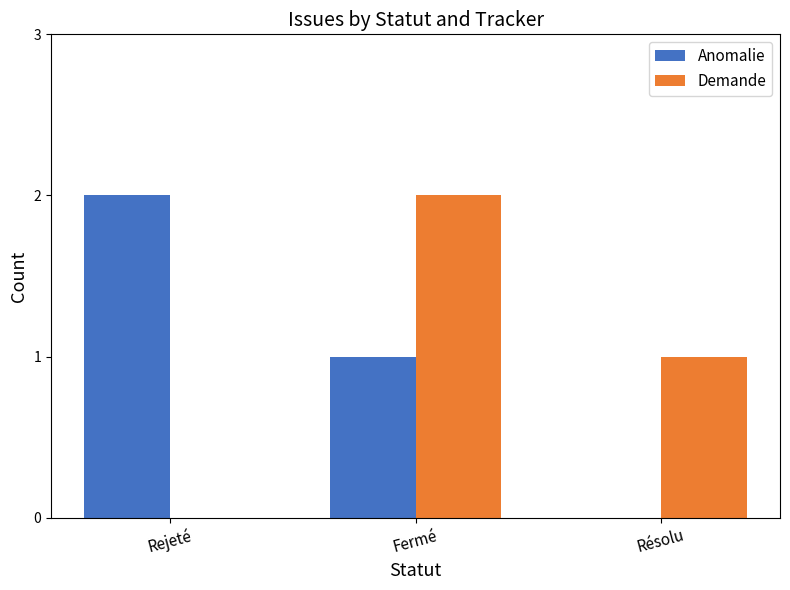

How many series are shown in this chart?

2